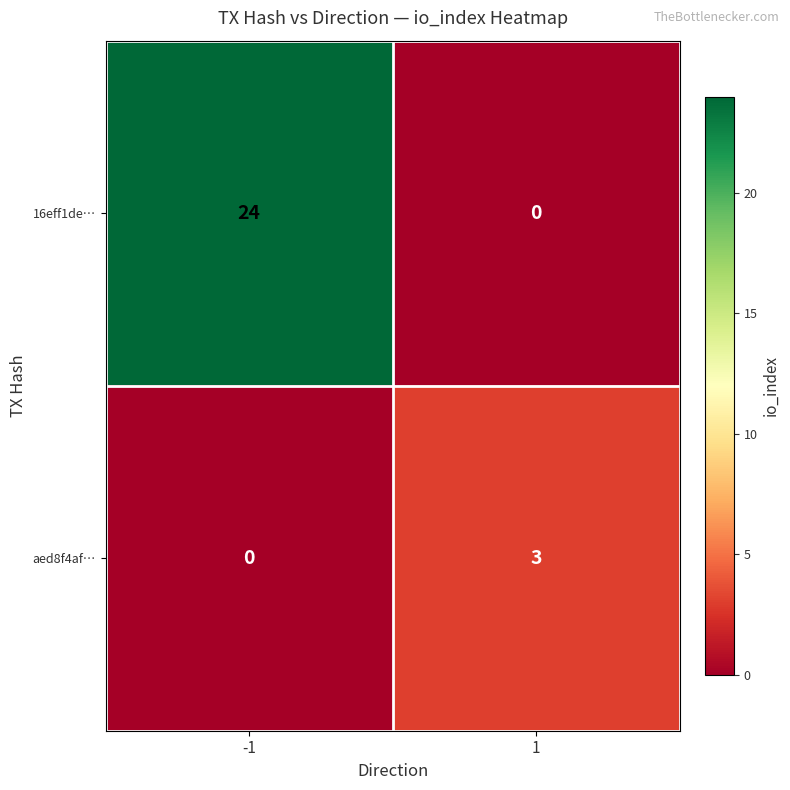

Reading left to right, extract all data points from this chart.

16eff1de…: -1=24	1=0
aed8f4af…: -1=0	1=3